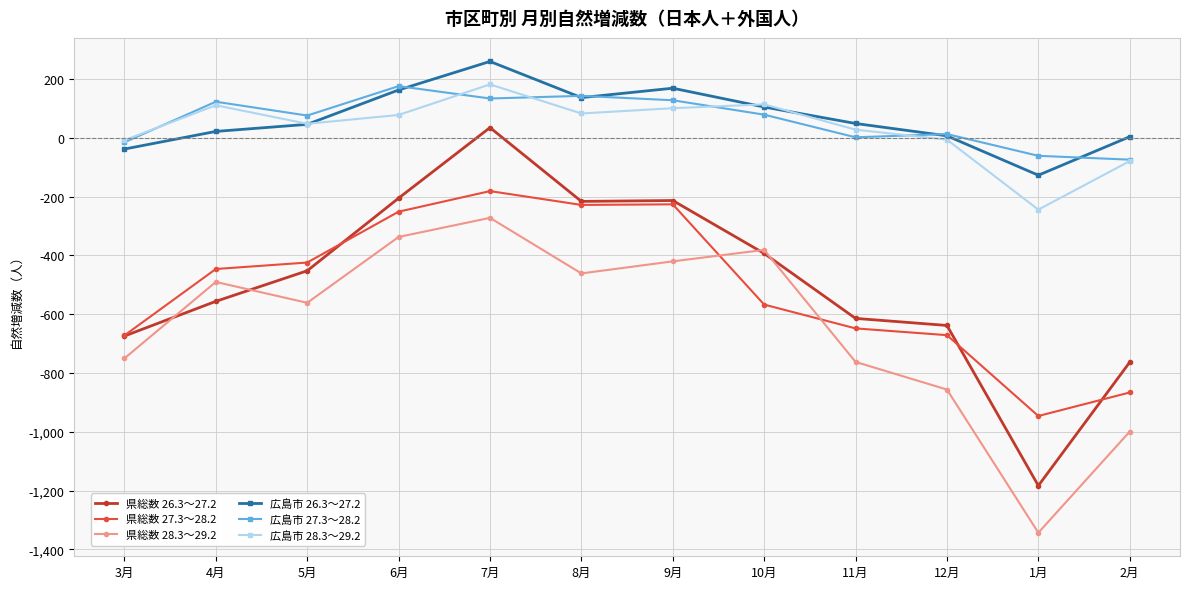

The value of 県総数 26.3～27.2 at 4月 is -556. True or false?

True